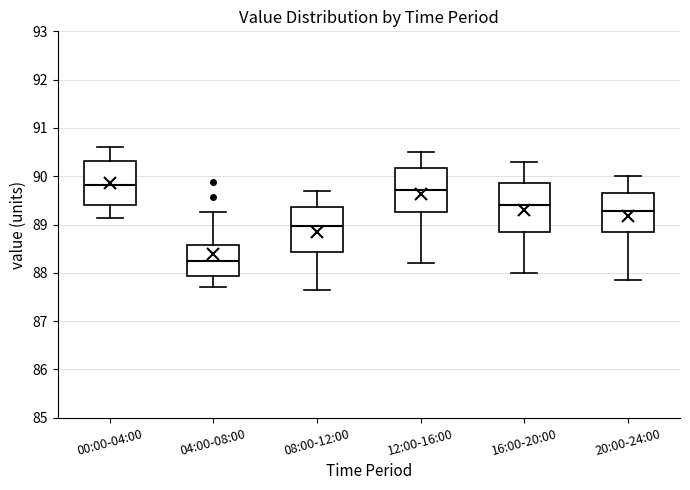

Reading left to right, read every box against the y-axis: the position of its median line, the range the box covers, and the ends of its whiskers. The values are not printed on the chart, so give them approximately, as read against the axis.

00:00-04:00: median 89.8, box 89.4 to 90.3, whiskers 89.1 to 90.6
04:00-08:00: median 88.2, box 87.9 to 88.6, whiskers 87.7 to 89.3
08:00-12:00: median 89.0, box 88.4 to 89.4, whiskers 87.7 to 89.7
12:00-16:00: median 89.7, box 89.3 to 90.2, whiskers 88.2 to 90.5
16:00-20:00: median 89.4, box 88.9 to 89.9, whiskers 88.0 to 90.3
20:00-24:00: median 89.3, box 88.8 to 89.7, whiskers 87.9 to 90.0